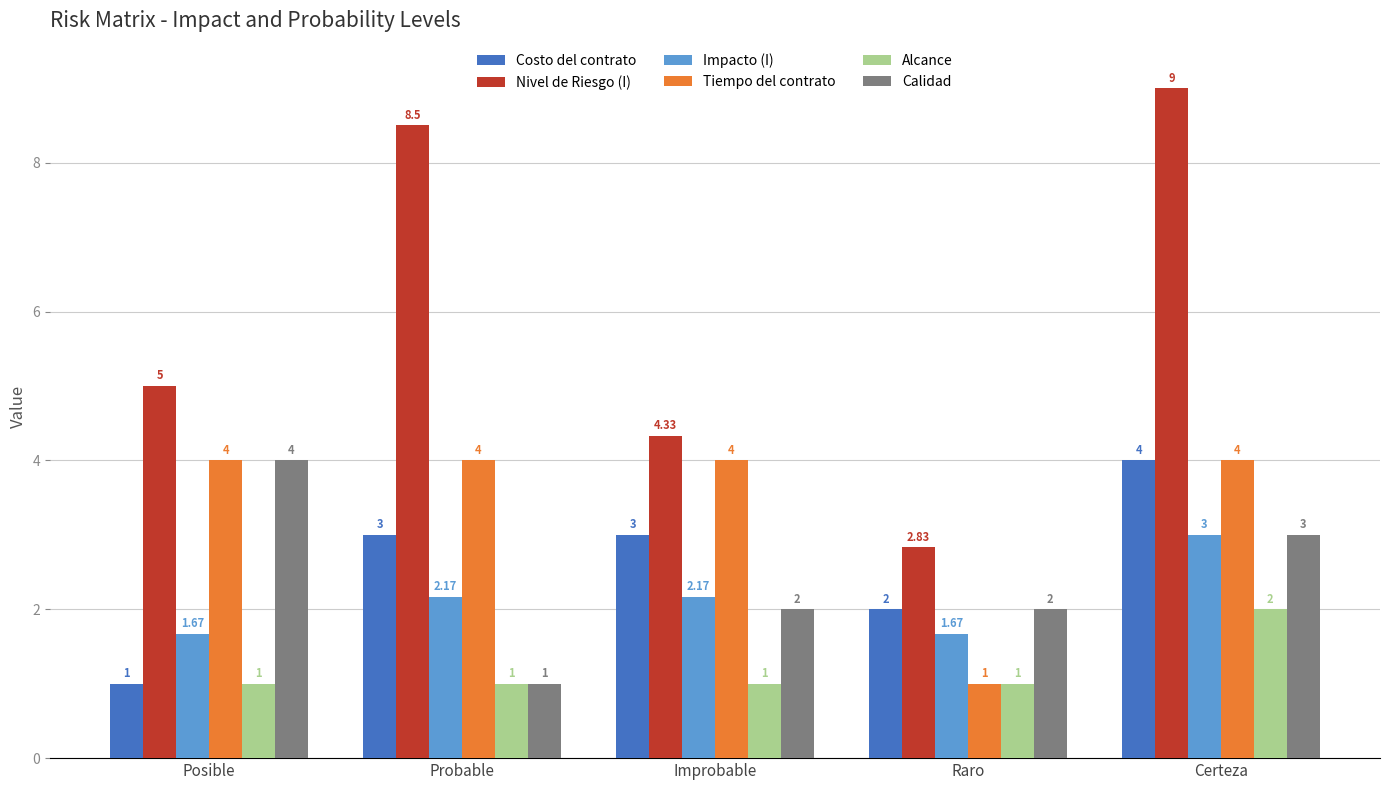

Rank the categories by Nivel de Riesgo (I) value from highest to lowest.

Certeza, Probable, Posible, Improbable, Raro